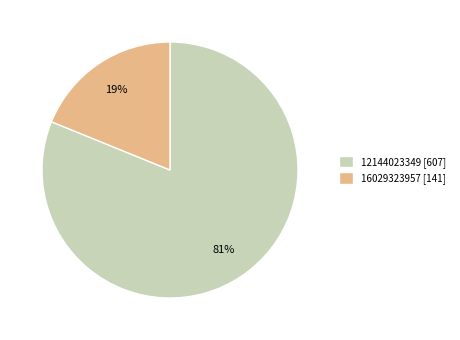

Which category has the smallest portion of the pie?

16029323957